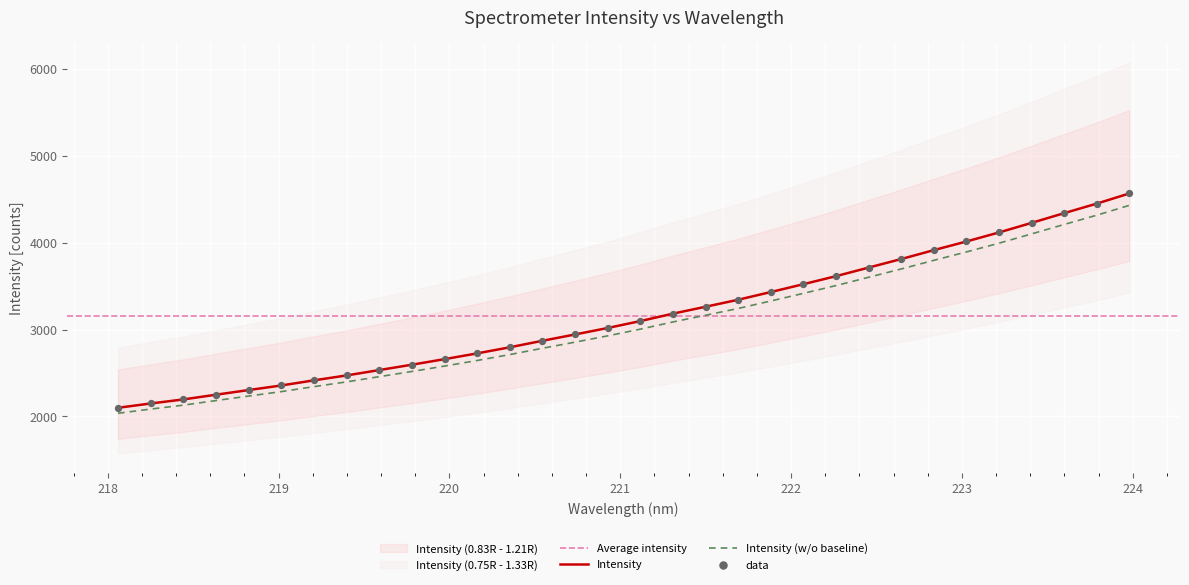

What is the maximum value for Intensity?

4566.6